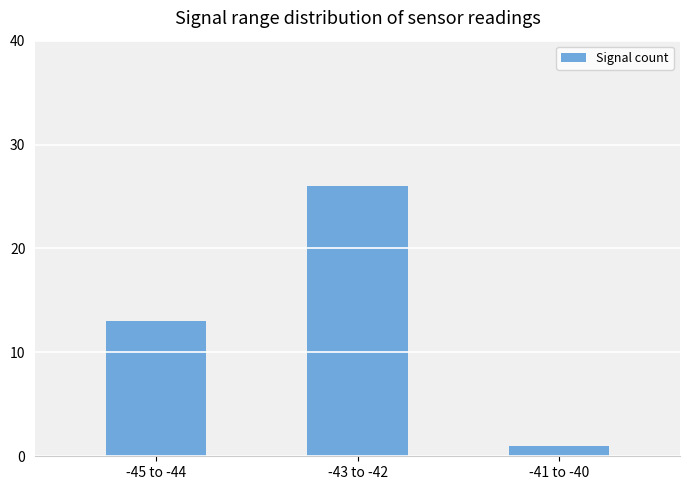

Are the bars horizontal?

No